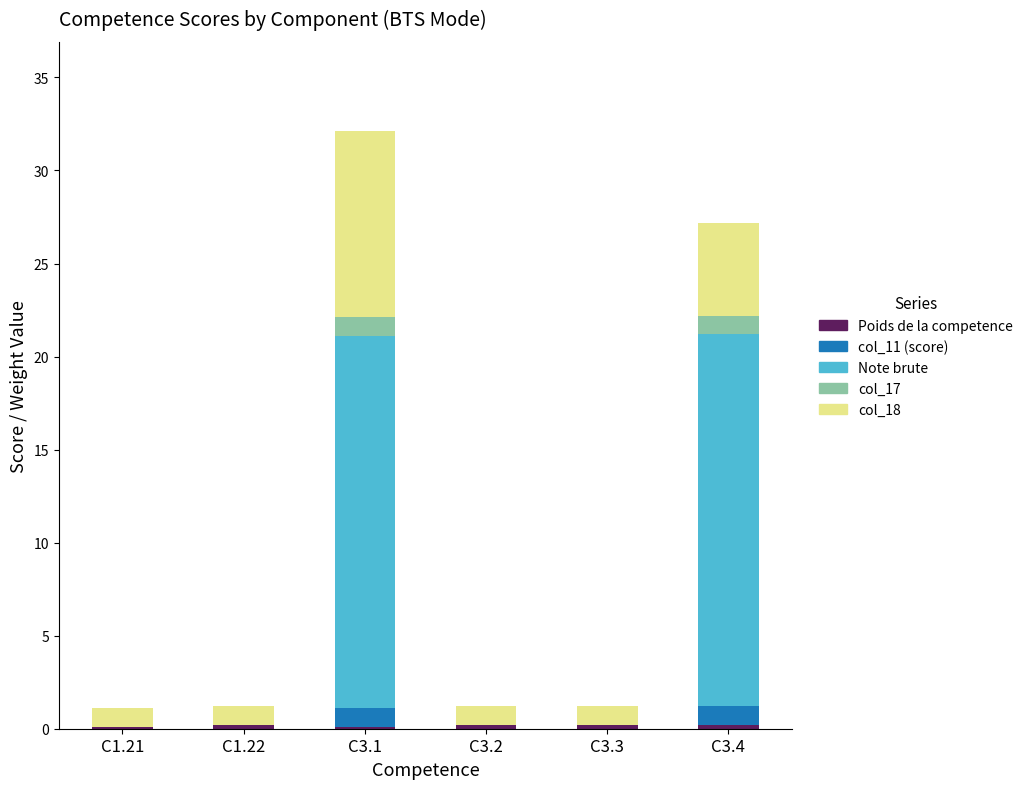

At which category is the sum across all series the highest?

C3.1